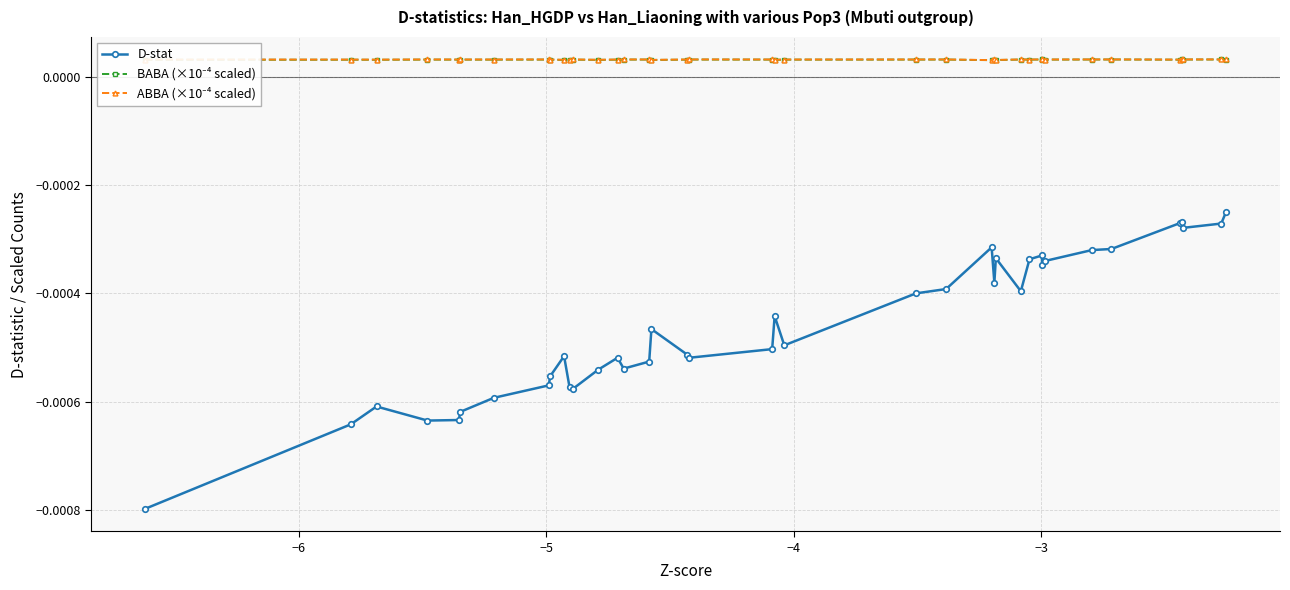

True or false: D-stat has more than 2 interior local peaks.

True